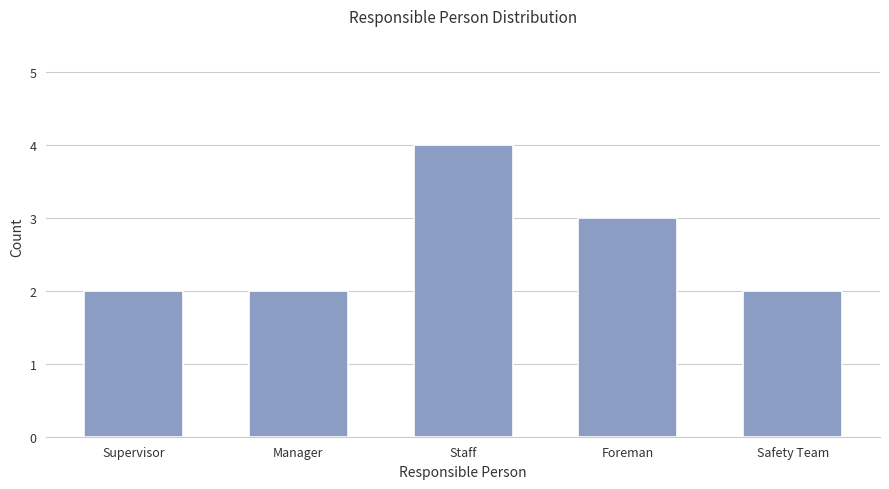

What is the value of the 1st bar from the left?

2